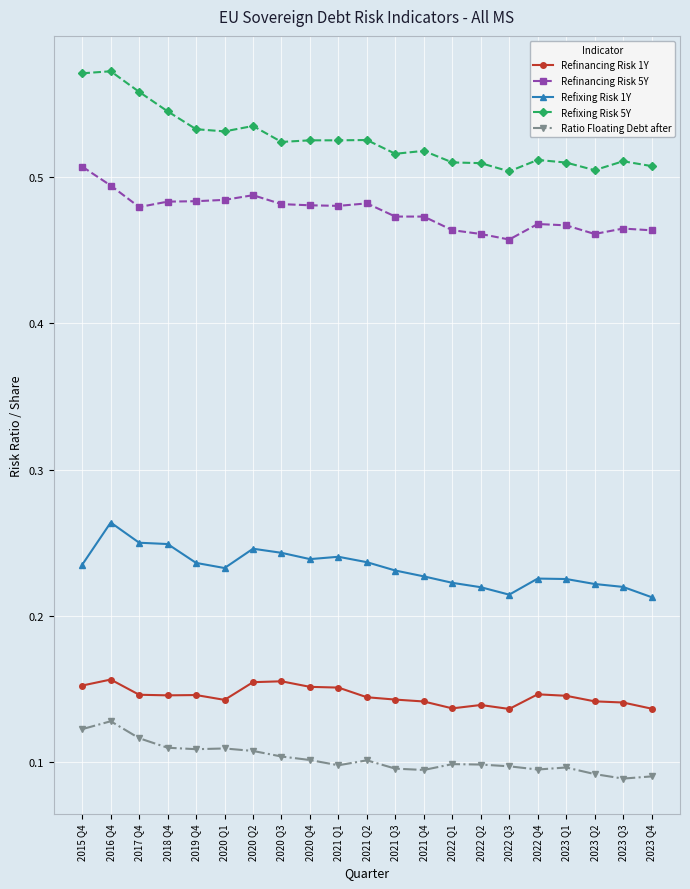

Which category has the highest value in the Ratio Floating Debt after series?

2016 Q4